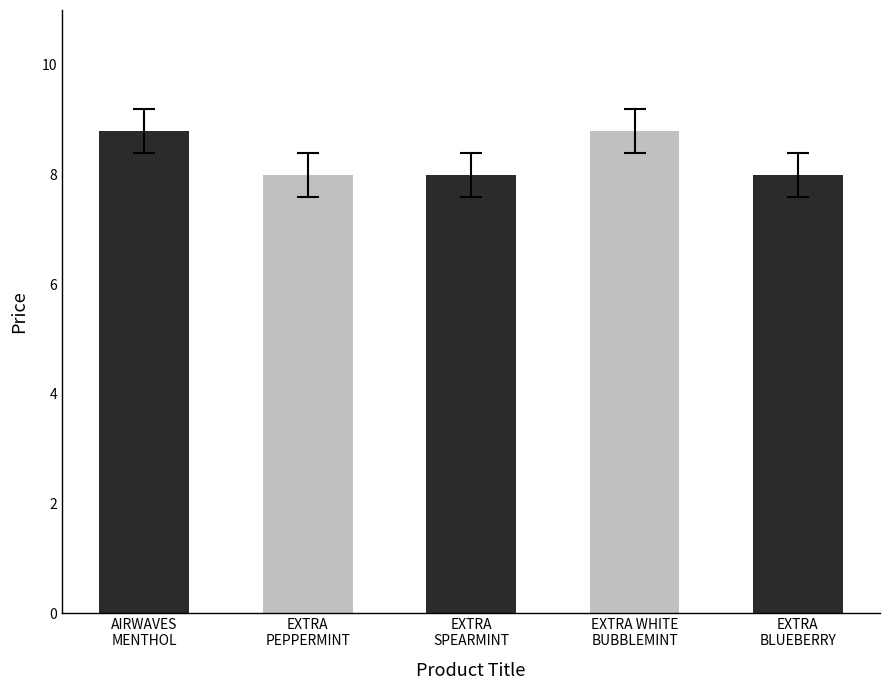

Reading left to right, transcribe all the data shown in this chart.

AIRWAVES
MENTHOL=8.8	EXTRA
PEPPERMINT=8.0	EXTRA
SPEARMINT=8.0	EXTRA WHITE
BUBBLEMINT=8.8	EXTRA
BLUEBERRY=8.0